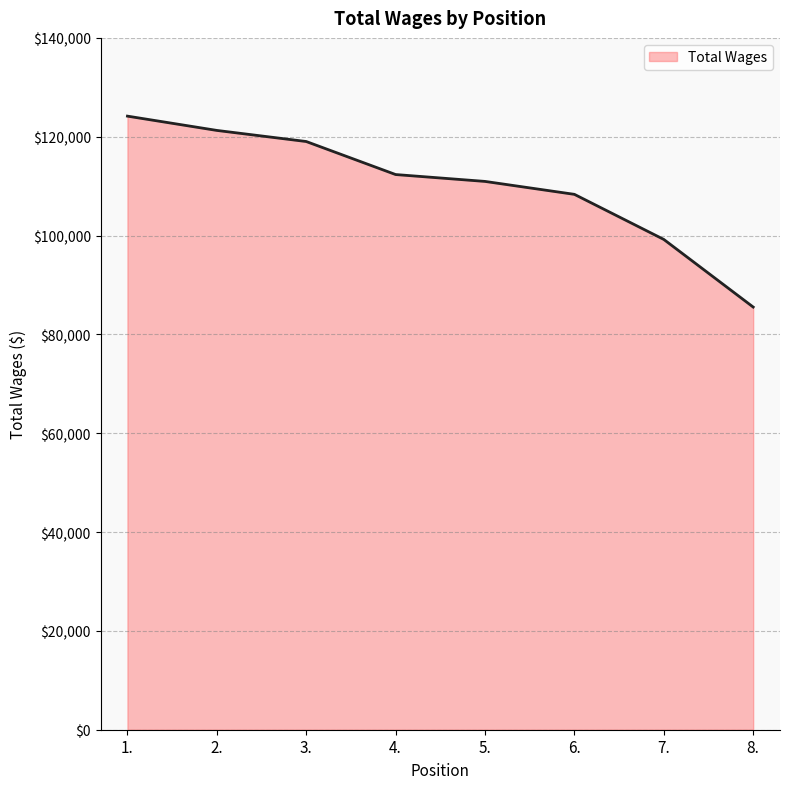

True or false: there are more than 2 points higher than both neighbors.

False